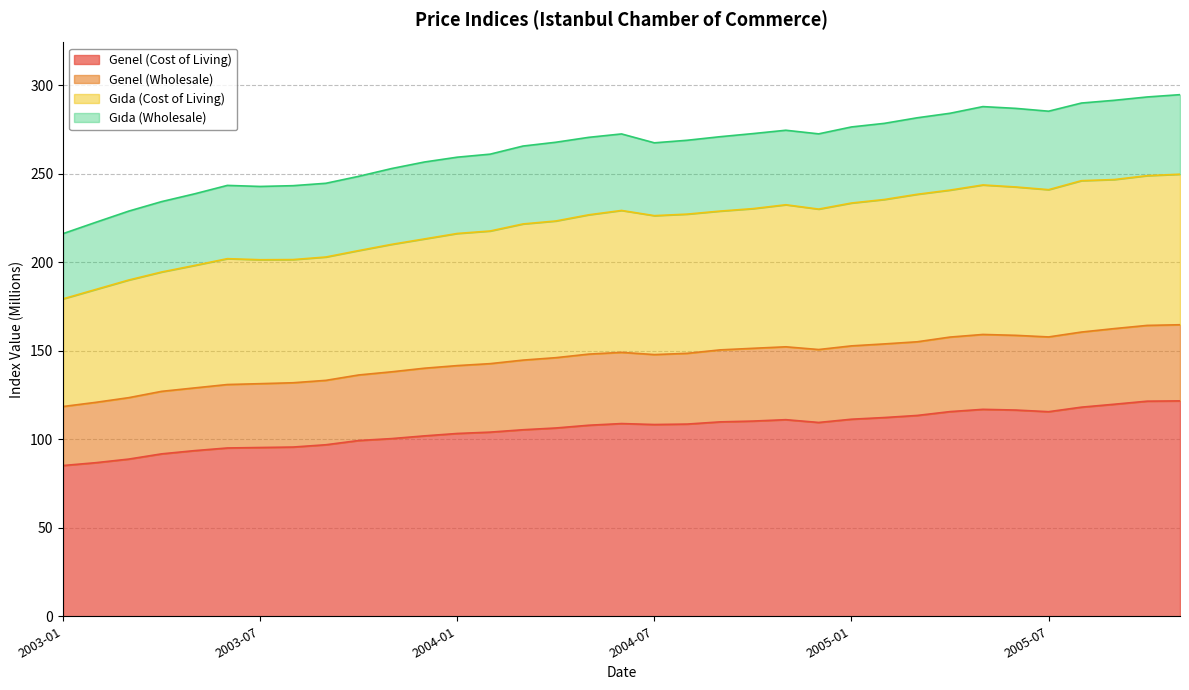

What is the highest value of the Genel (Cost of Living) series?

121.6